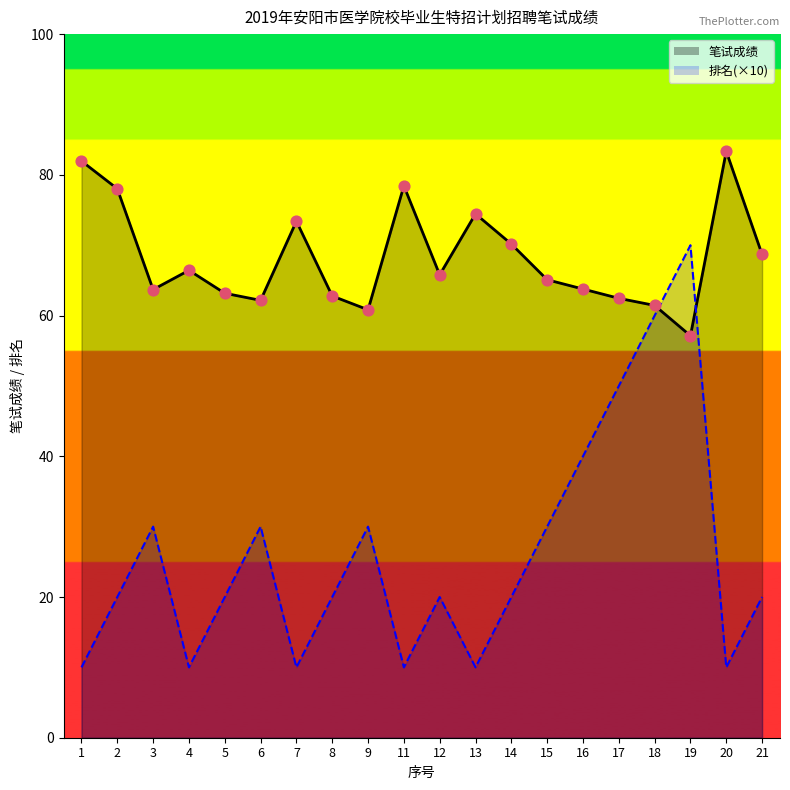

Which series has the widest spread of Y values?

排名(×10)_line